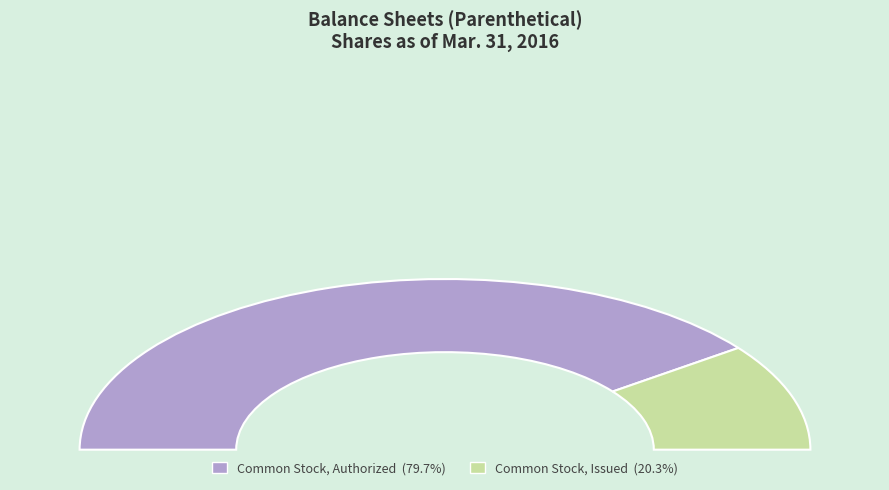

Is it true that Common Stock, Issued is 20% of the pie?

True